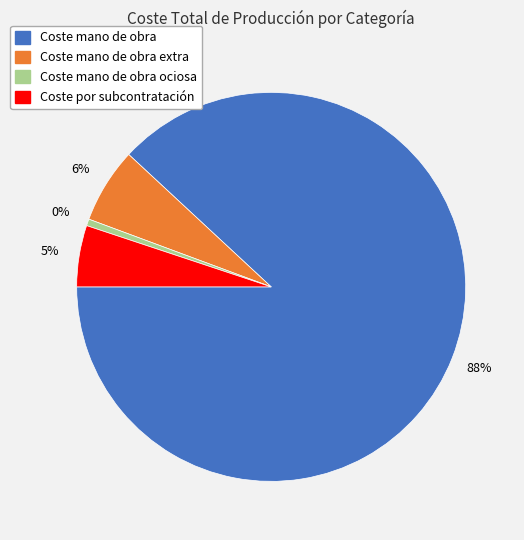

What percentage is the Coste por subcontratación slice, to the nearest percent?

5%